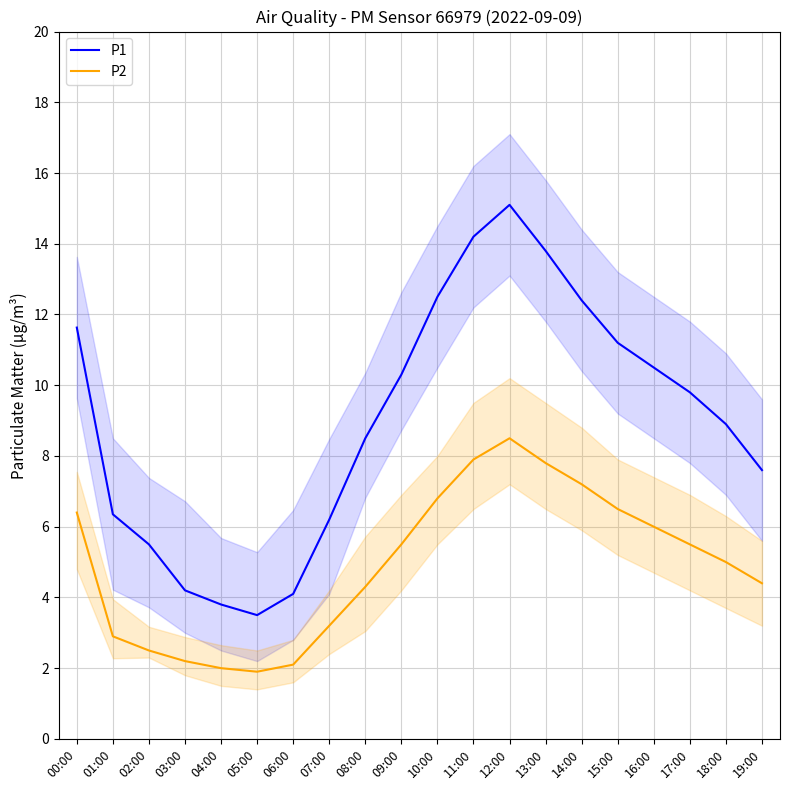

Which has a higher value, 12:00 or 00:00?

12:00